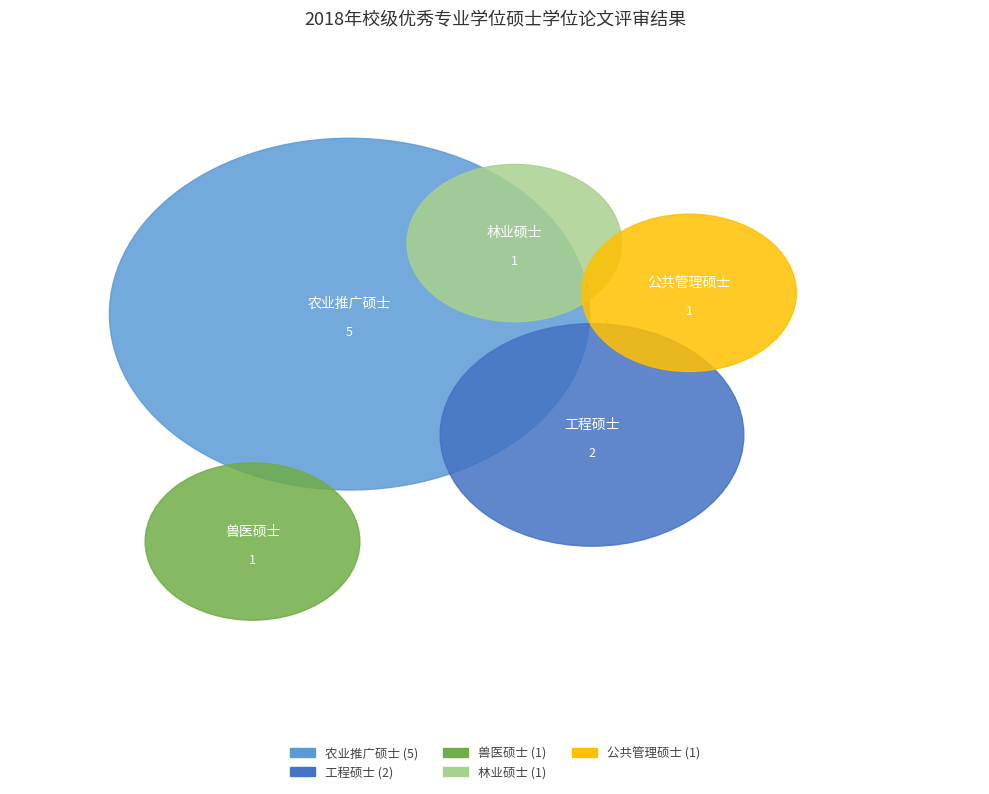

Does 工程硕士 represent more than half of the total?

No